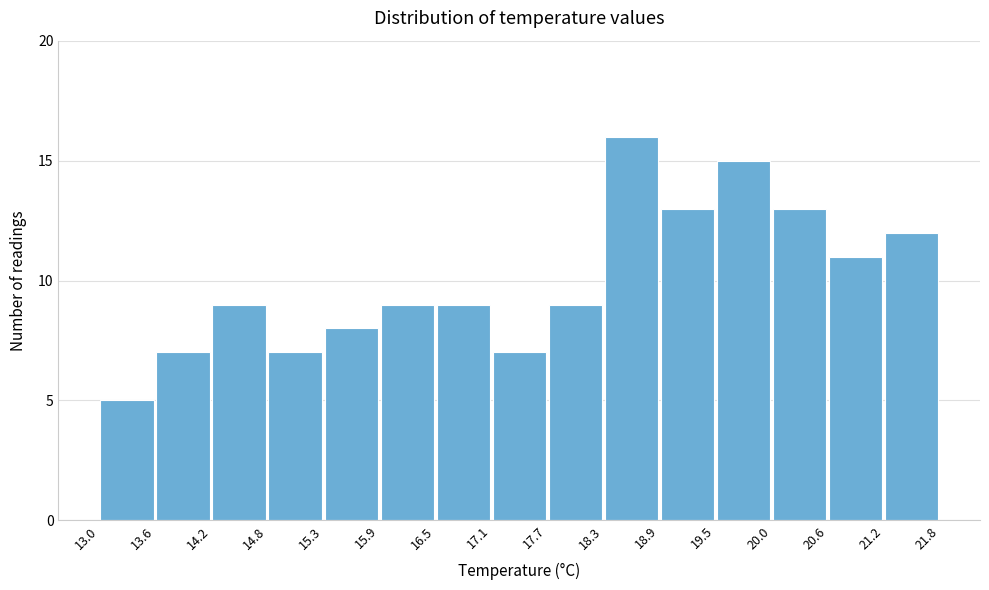

Reading left to right, transcribe this chart: for each bar, give the range it covers on the x-axis and its height. The values are not printed on the chart, so give them approximately, as read against the axis.

13.0 to 13.6: 5
13.6 to 14.2: 7
14.2 to 14.8: 9
14.8 to 15.3: 7
15.3 to 15.9: 8
15.9 to 16.5: 9
16.5 to 17.1: 9
17.1 to 17.7: 7
17.7 to 18.3: 9
18.3 to 18.9: 16
18.9 to 19.5: 13
19.5 to 20.0: 15
20.0 to 20.6: 13
20.6 to 21.2: 11
21.2 to 21.8: 12